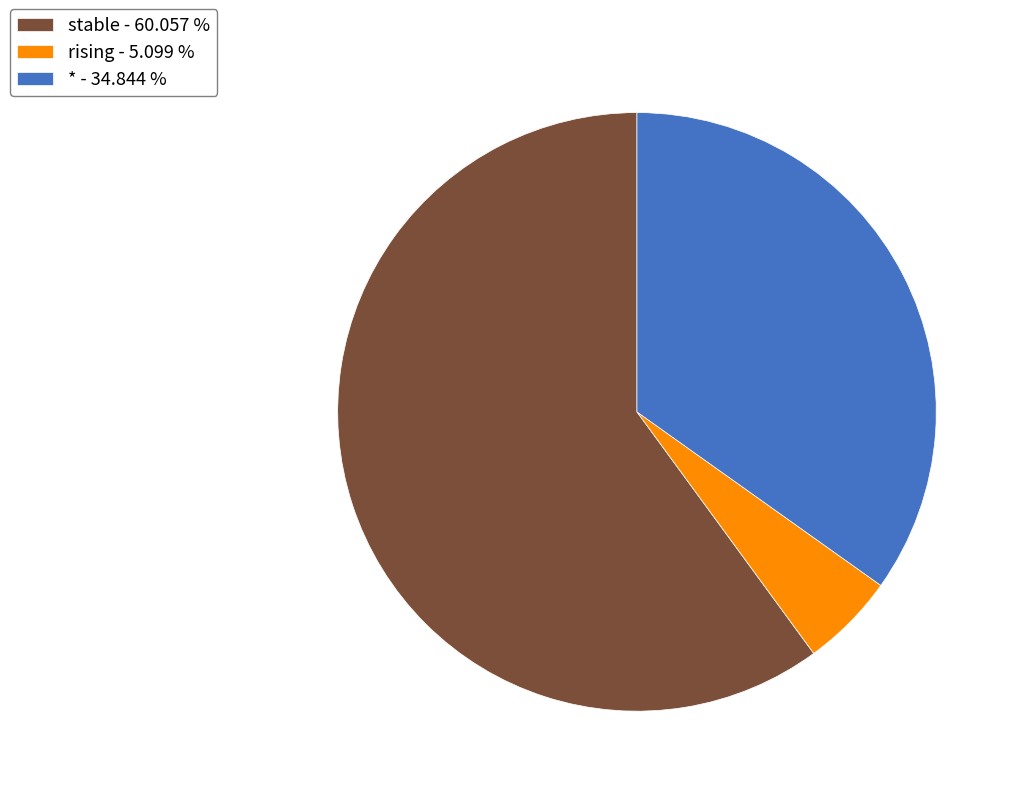

What is the ratio of the value at * to the value at stable?

0.6